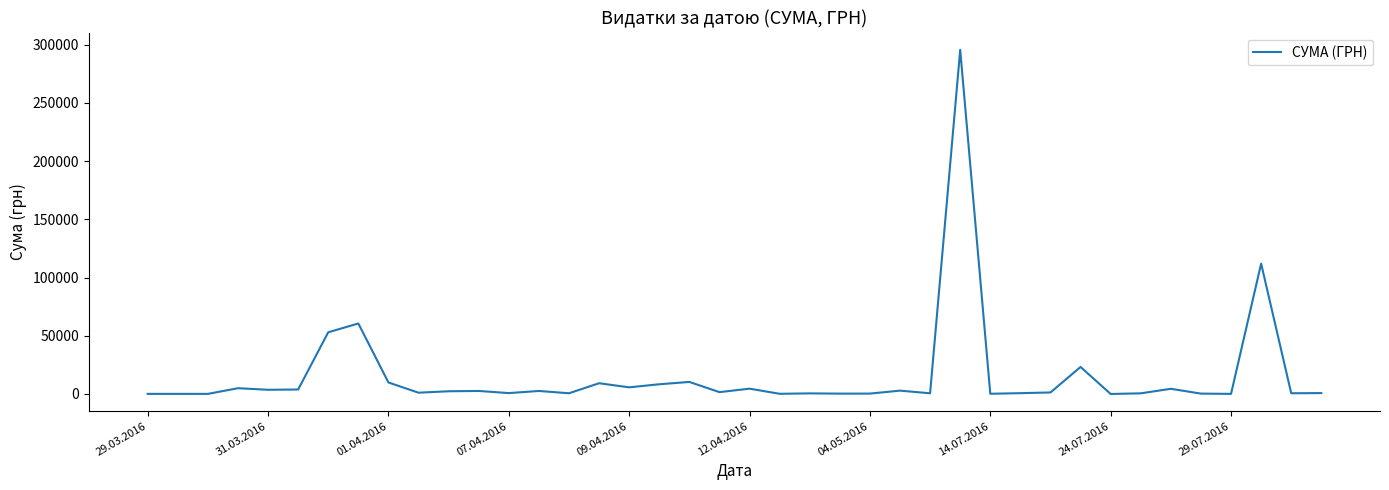

What is the sum of all values?

630977.9